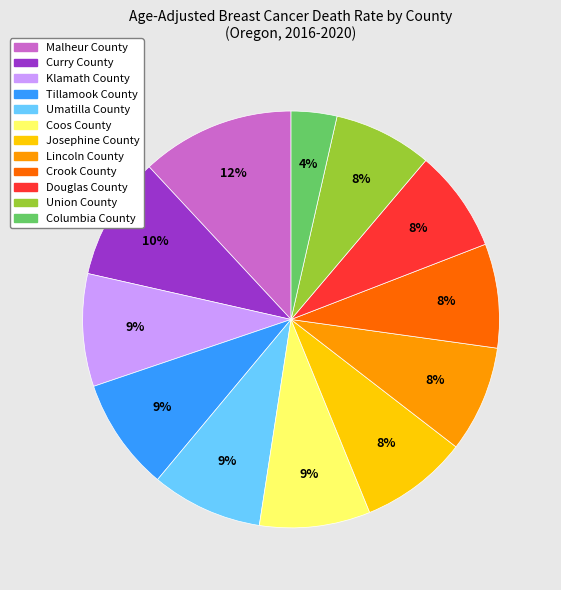

The Crook County slice represents 14% of the pie. True or false?

False